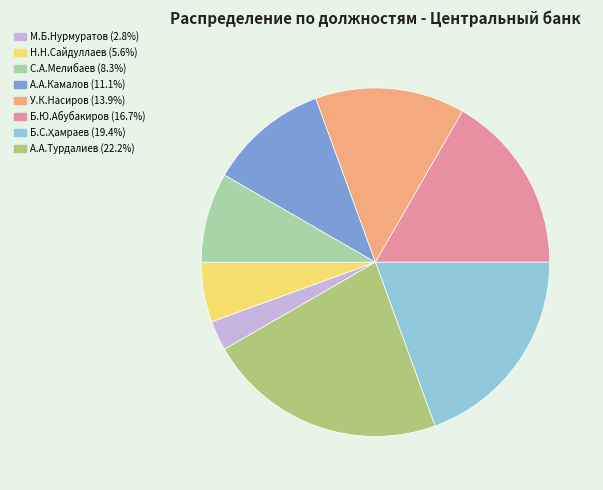

Do А.А.Турдалиев (22.2%) and А.А.Камалов (11.1%) together represent more than half of the pie?

No